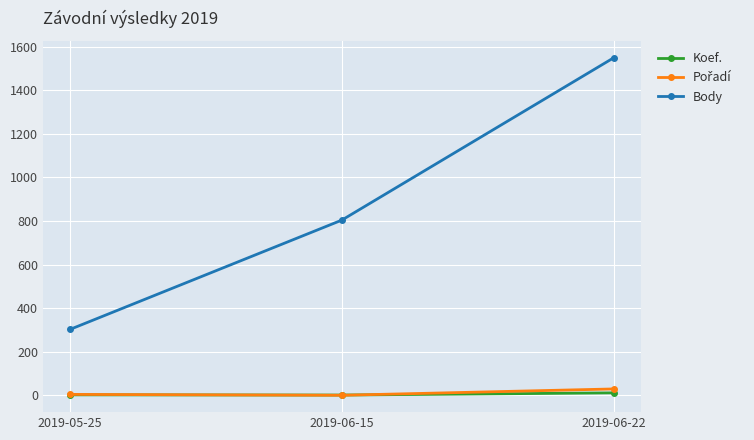

The value of Body at 2019-05-25 is 303. True or false?

True